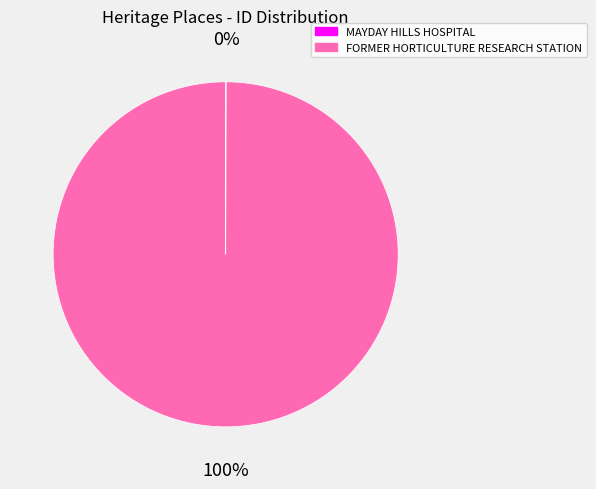

To the nearest percent, what percentage of the pie is FORMER HORTICULTURE RESEARCH STATION?

100%